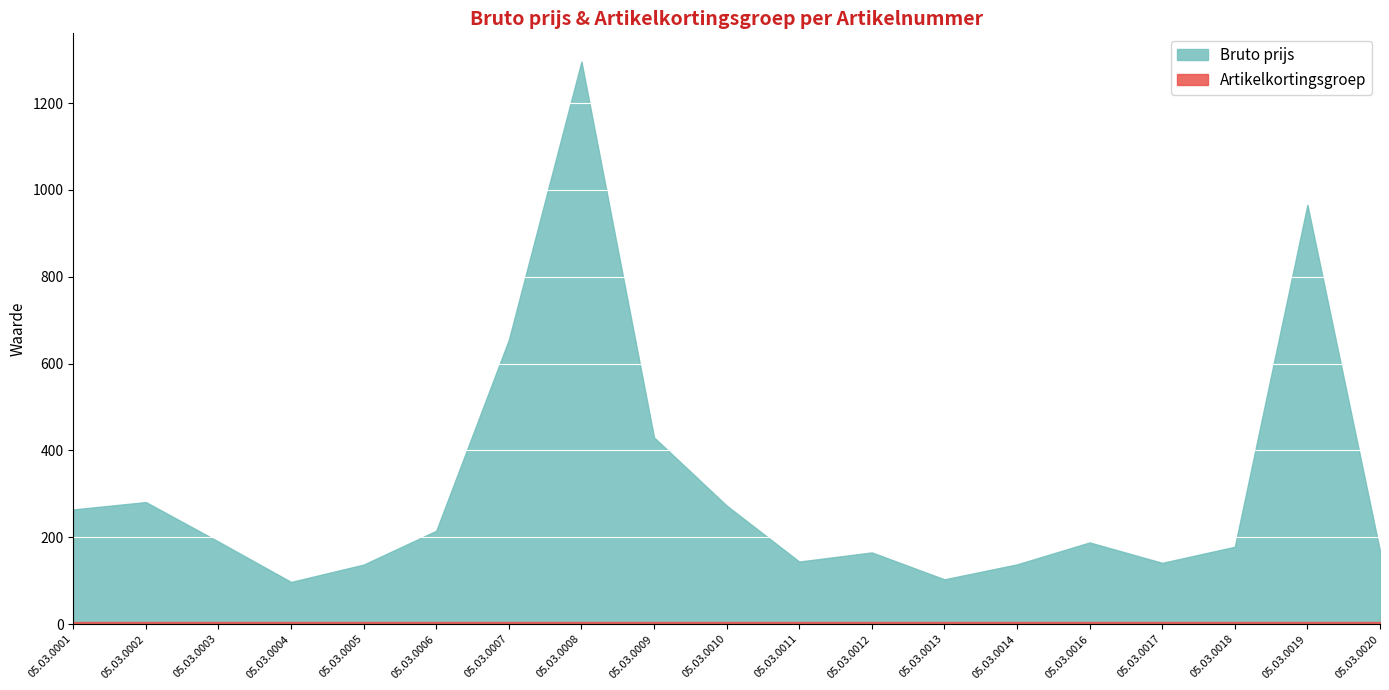

Where is Bruto prijs nearest to the value 696?

05.03.0007